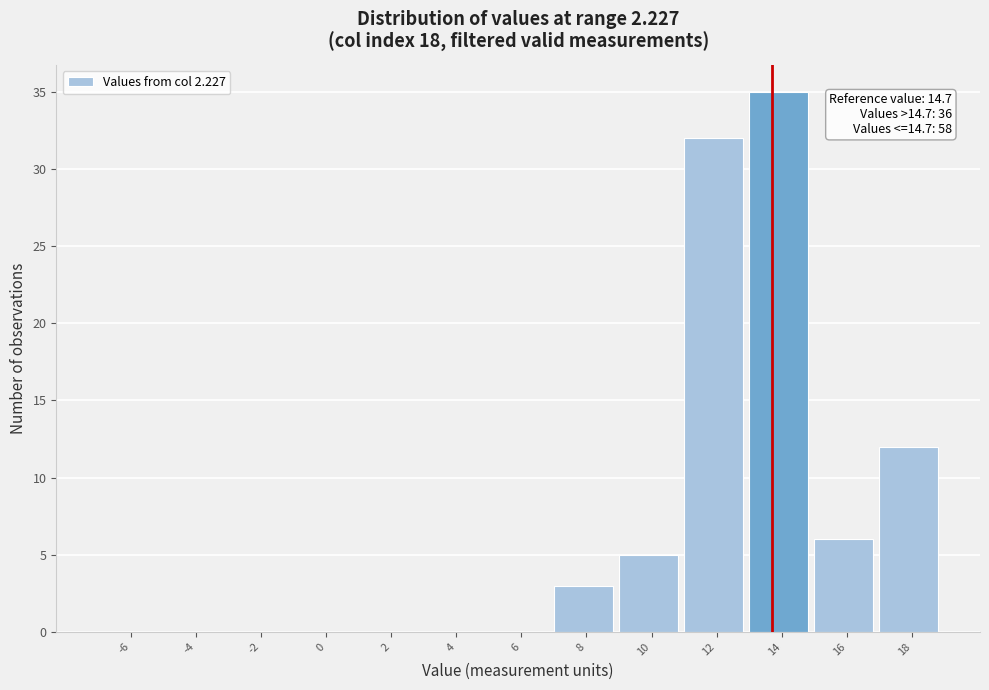

Reading left to right, what are all the values shown in this chart?

-6=0	-4=0	-2=0	0=0	2=0	4=0	6=0	8=3	10=5	12=32	14=35	16=6	18=12